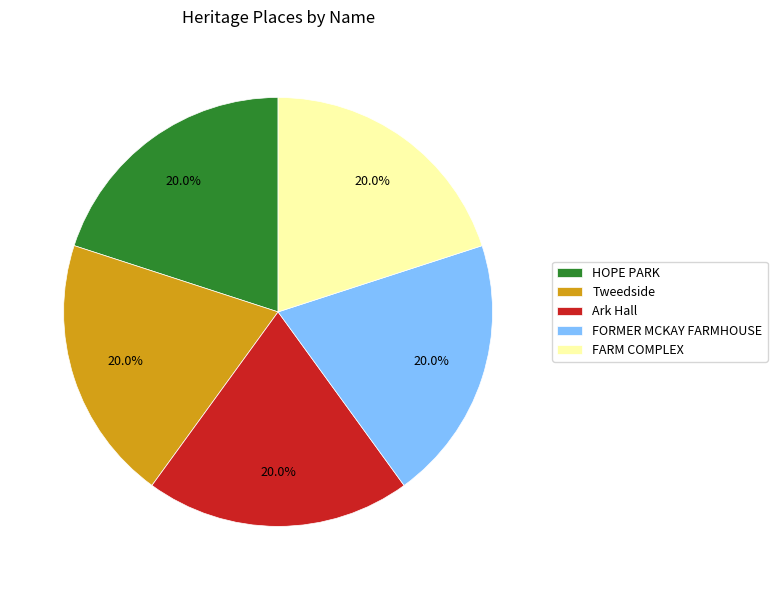

Combined, do FORMER MCKAY FARMHOUSE and Tweedside account for over 50%?

No